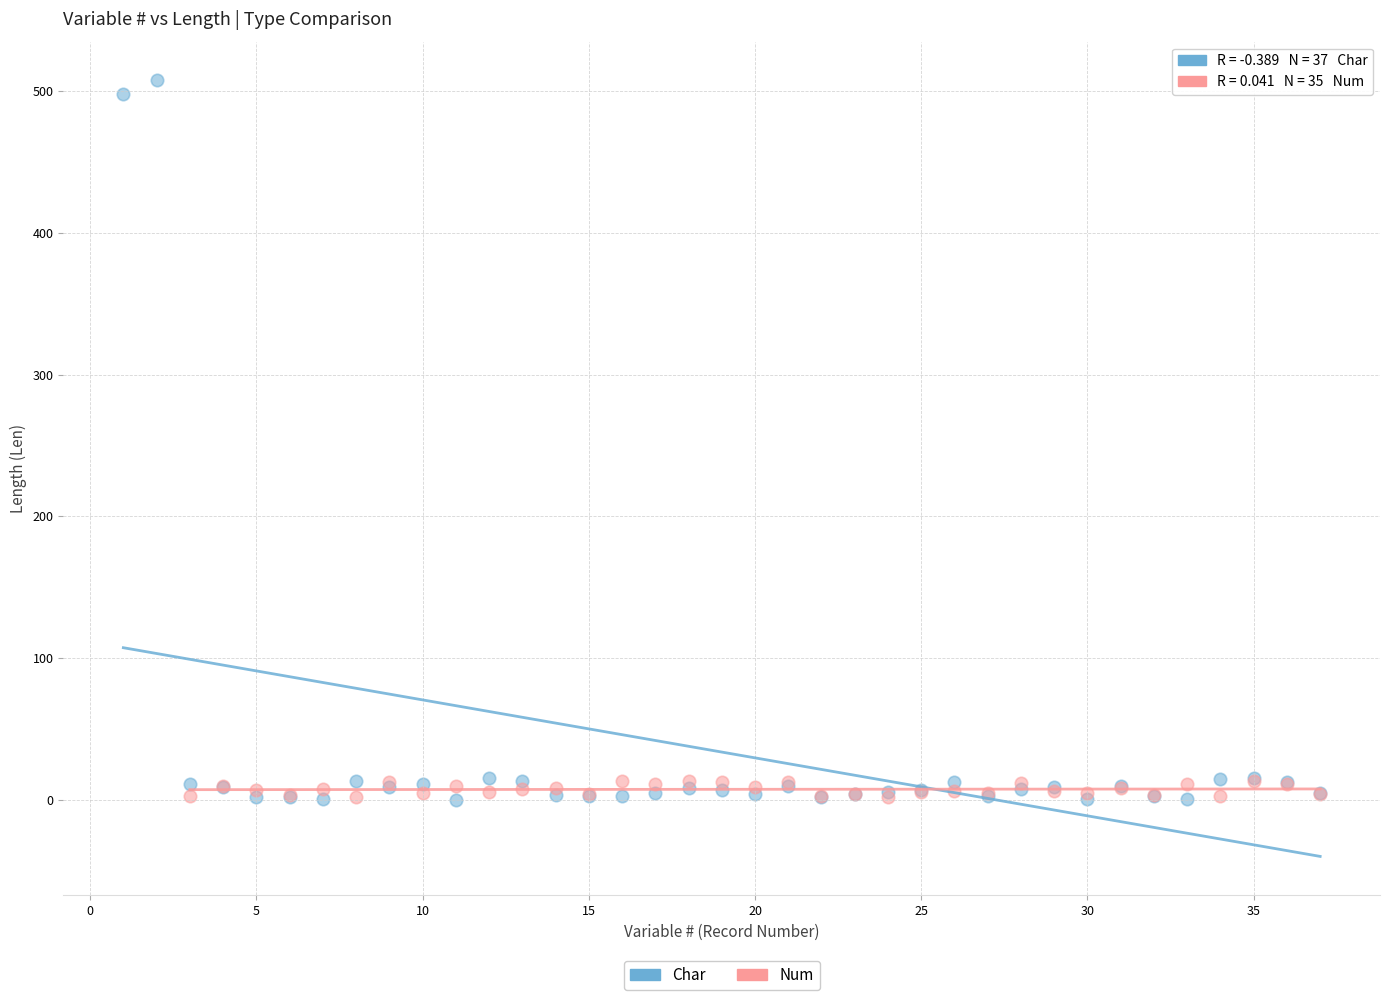

Which series has the largest Y range (max minus min)?

Char